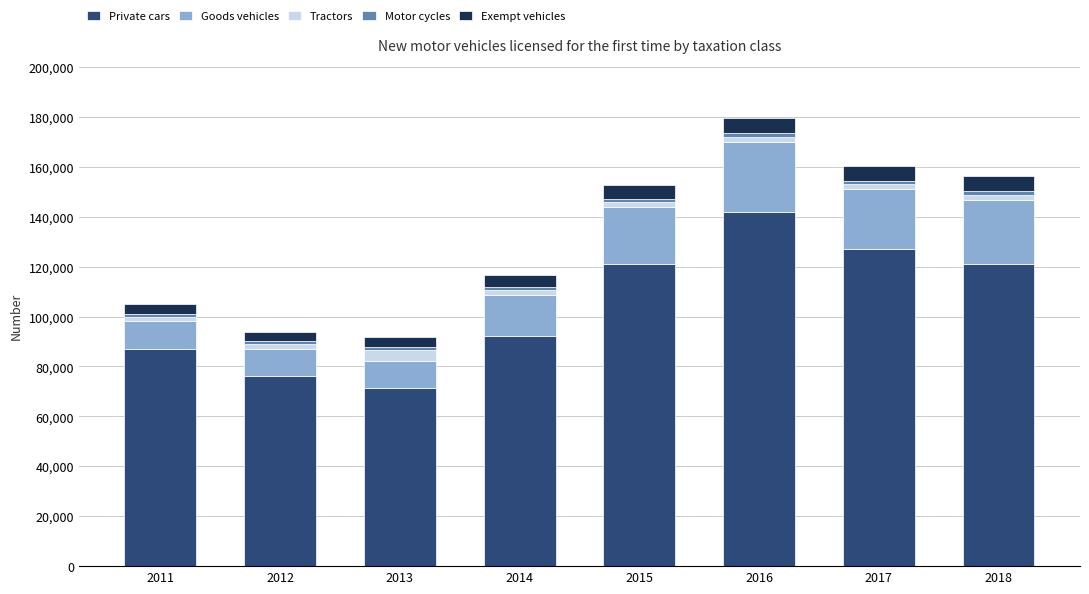

What is the lowest value of the Private cars series?

71348